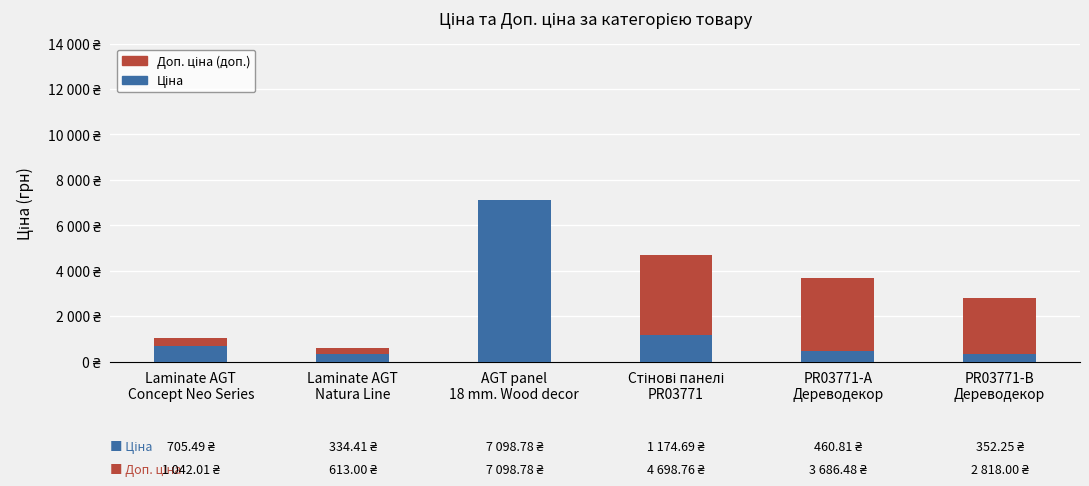

Are the bars grouped side by side (vs. stacked)?

No